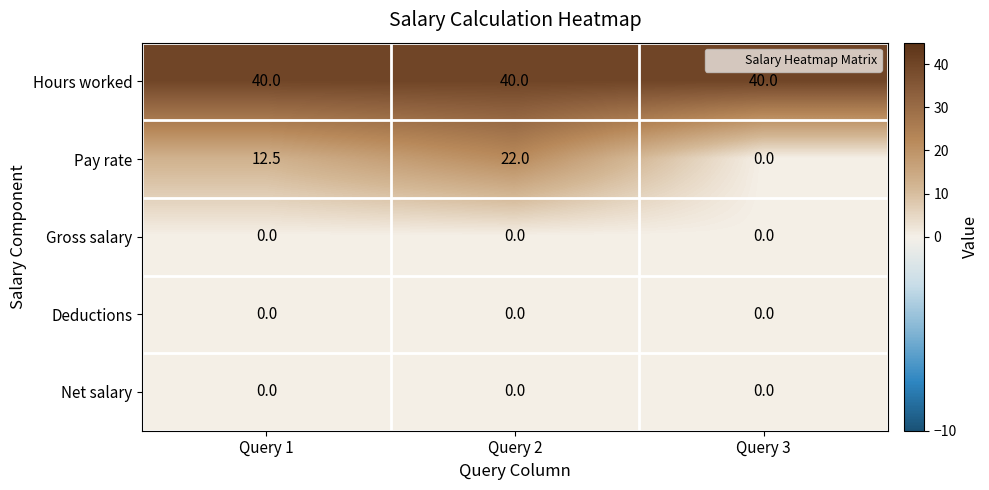

What is the spread (max minus min) of values at Query 1?

40.0